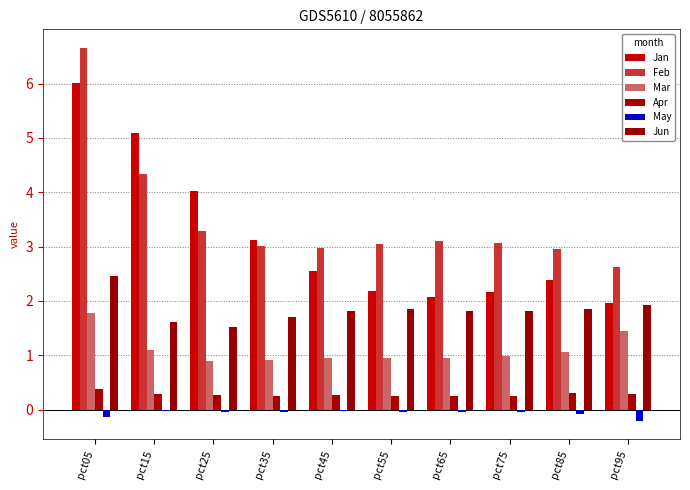

At which label is Jun closest to 1?

pct25